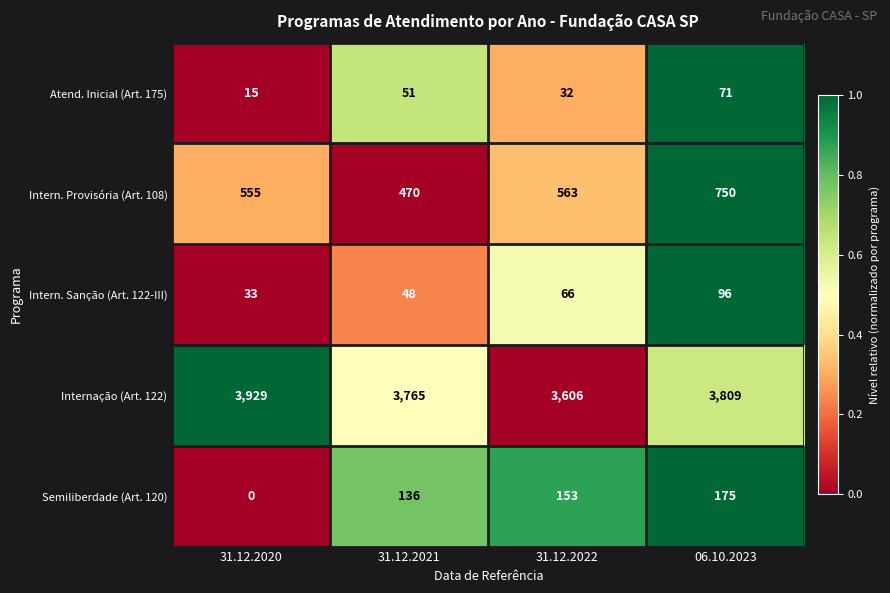

What is the sum of all Intern. Sanção (Art. 122-III) values?

243